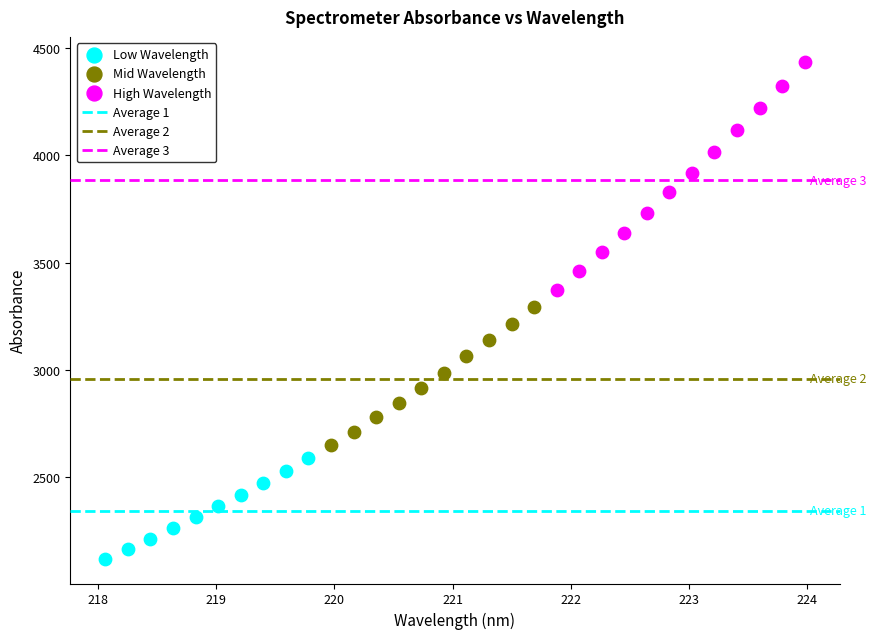

Which series has the largest Y range (max minus min)?

High Wavelength